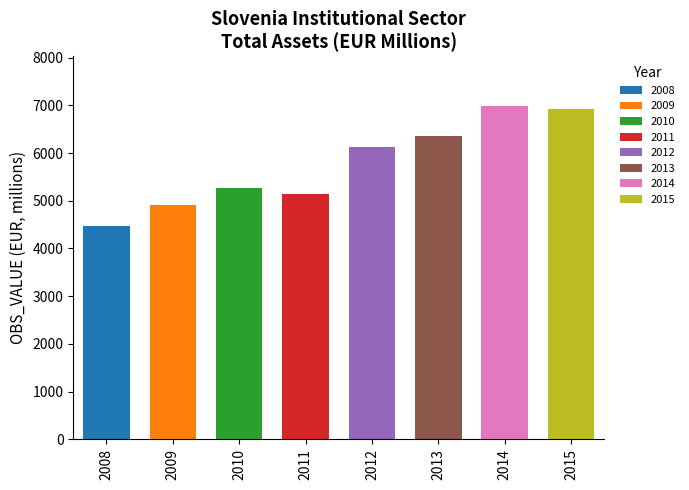

What is the difference between the second highest and minimum values?

2448